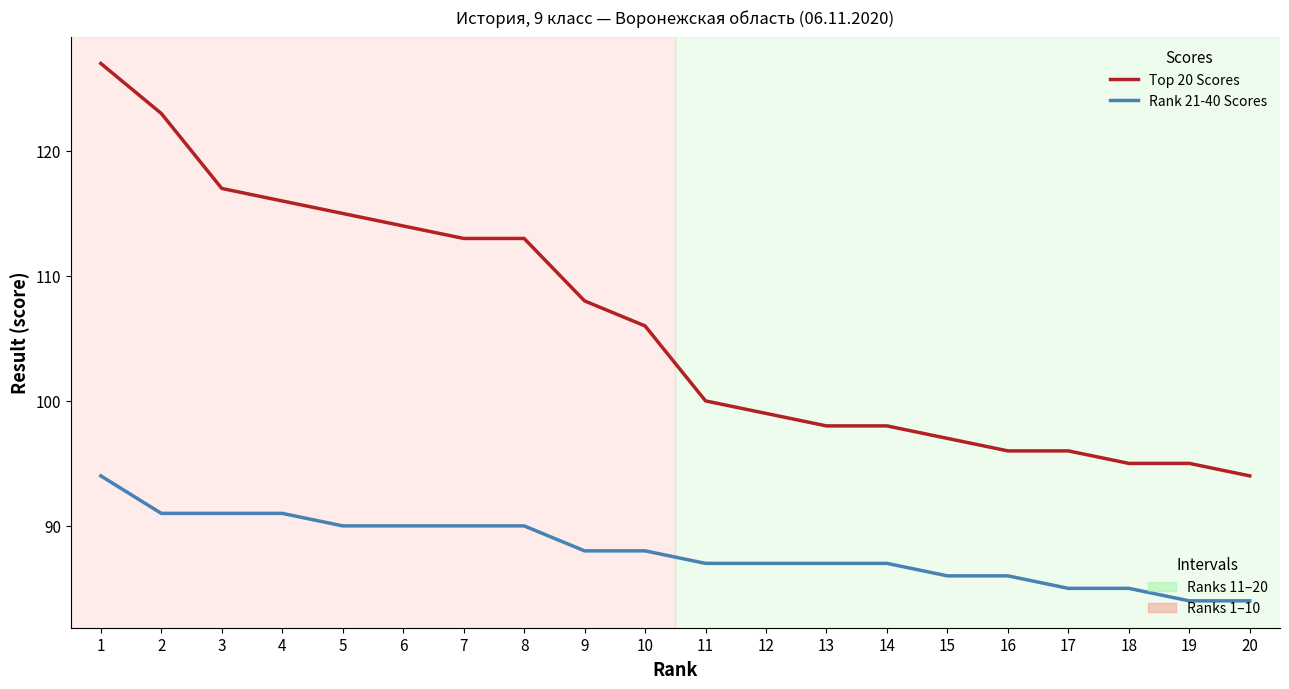

What is the difference between the highest and lowest values at 4?

25